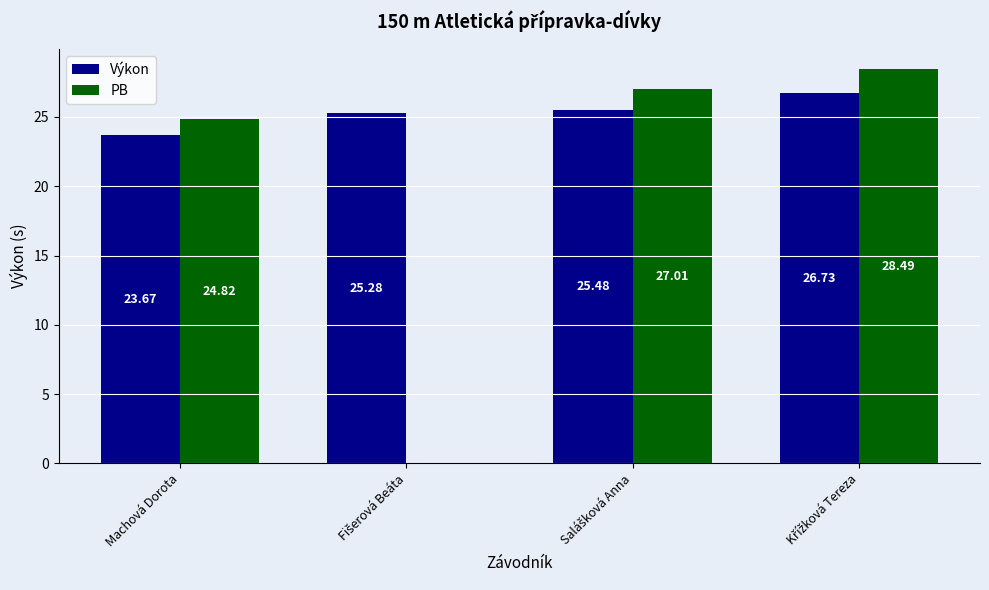

What is the total value across all series at Machová Dorota?

48.5